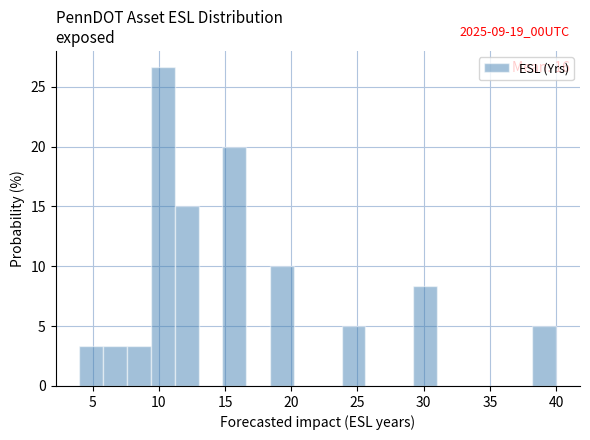

Read against the x-axis, roughly where is the centre of the tallest bar?

10.5